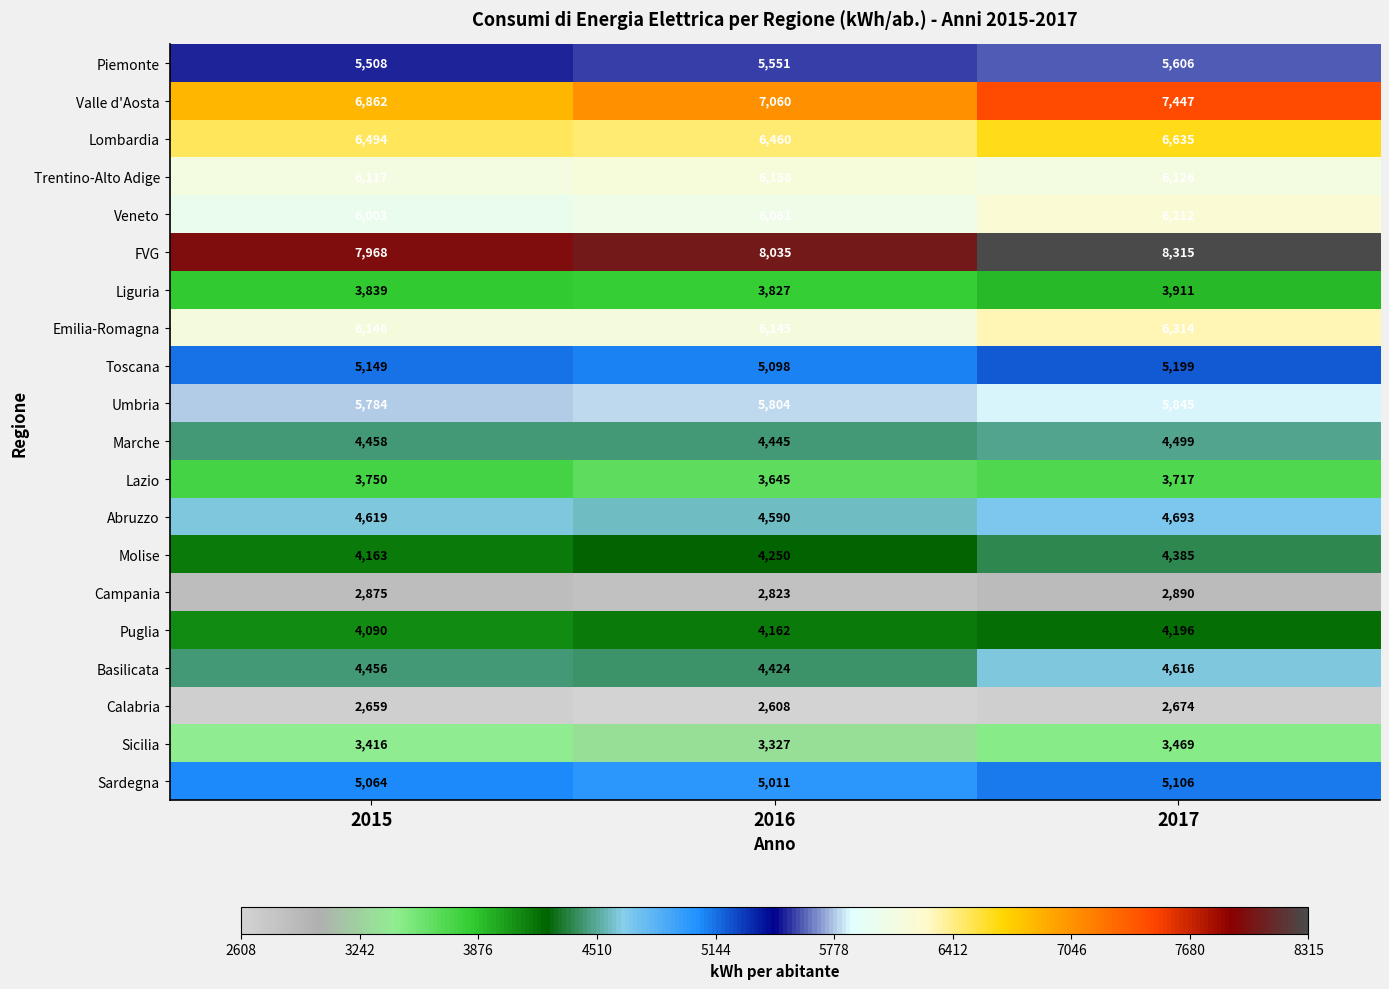

The Marche series shows 7105 at 2016. True or false?

False